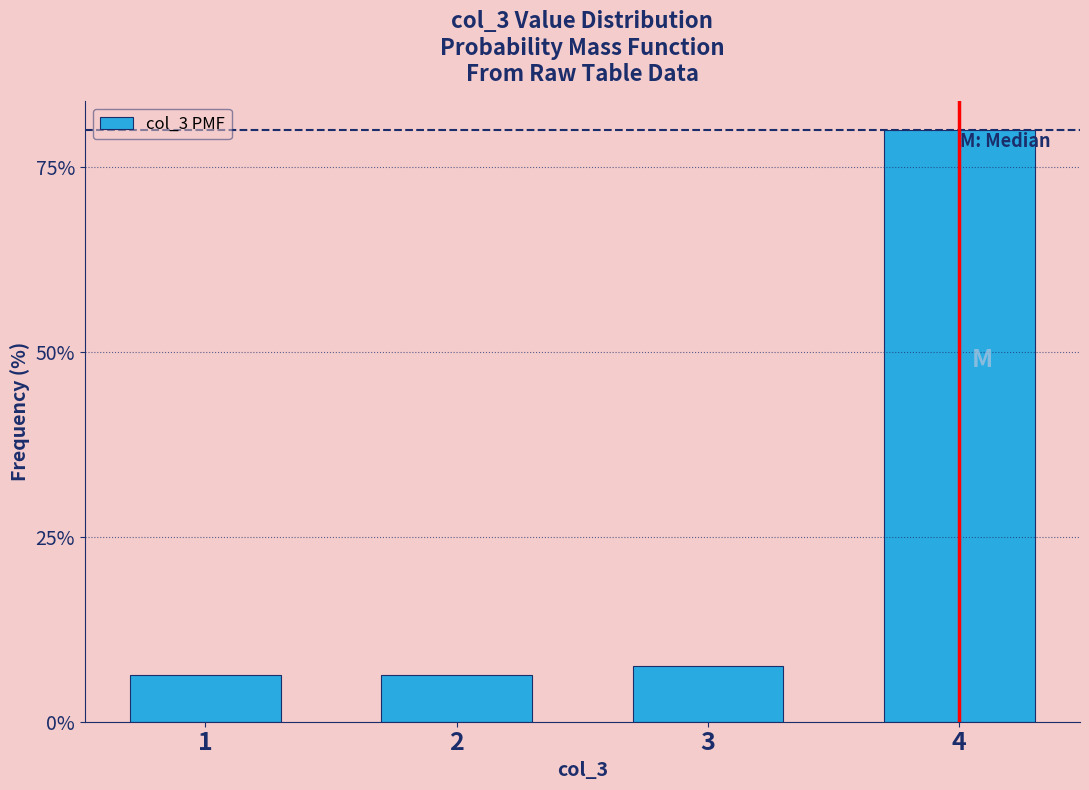

Reading left to right, extract all data points from this chart.

6.3	6.3	7.5	80.0